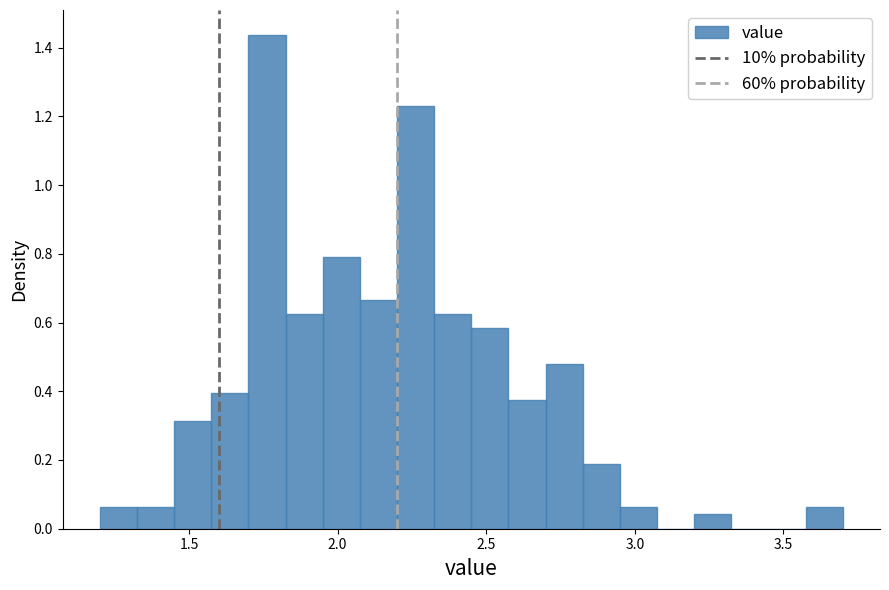

Read against the x-axis, roughly where is the centre of the tallest bar?

1.75